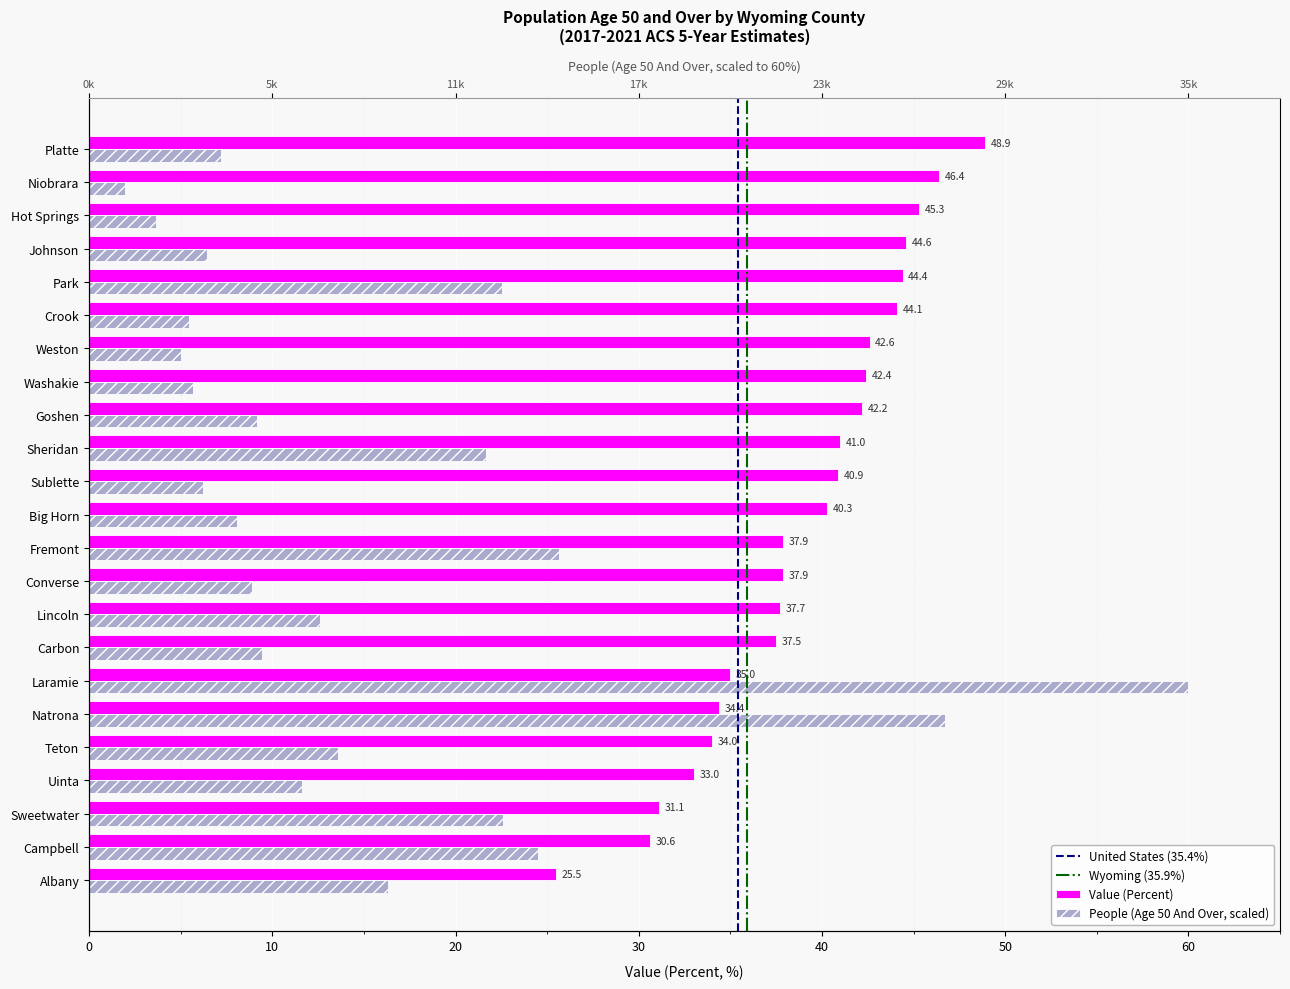

What is the difference between the People (Age 50 And Over) values at Sheridan and Laramie?

38.3